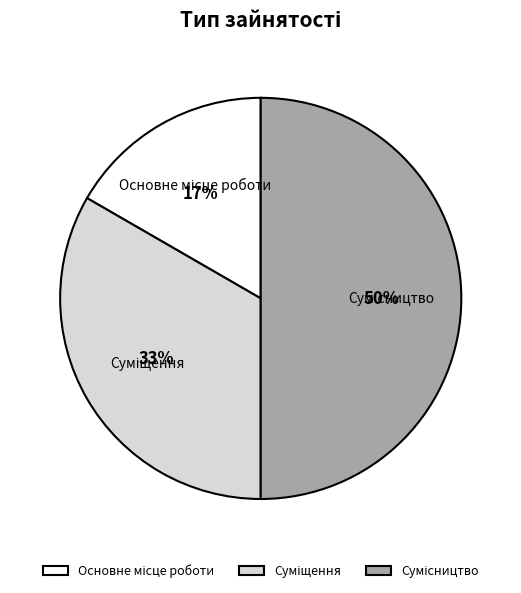

To the nearest percent, what is the average slice percentage?

33%